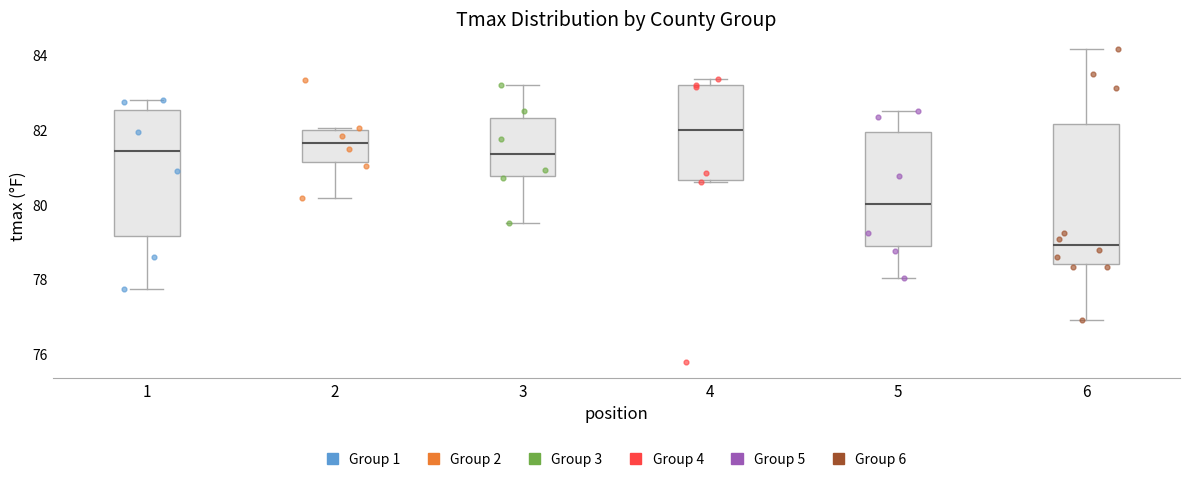

Comparing the boxes themselves (not the whiskers), which one is the tallest?

6